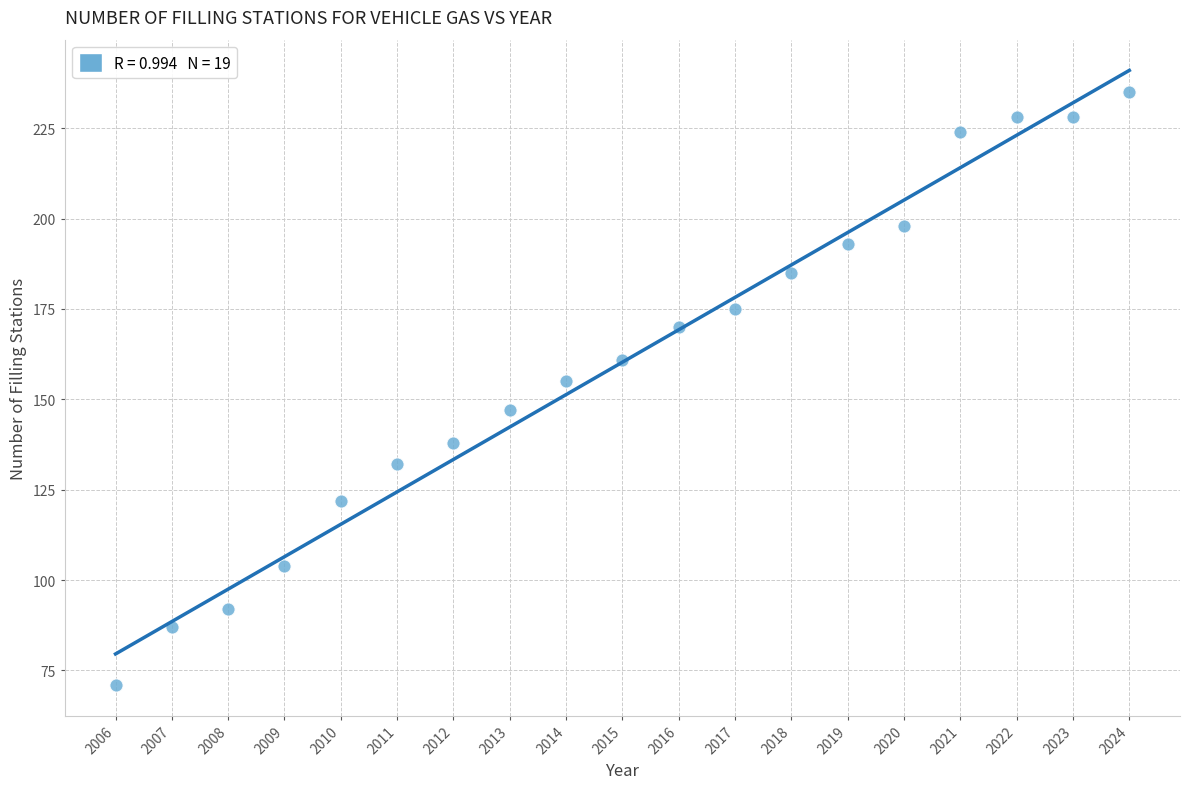

What Y value in the scatter plot is closest to 153?

155